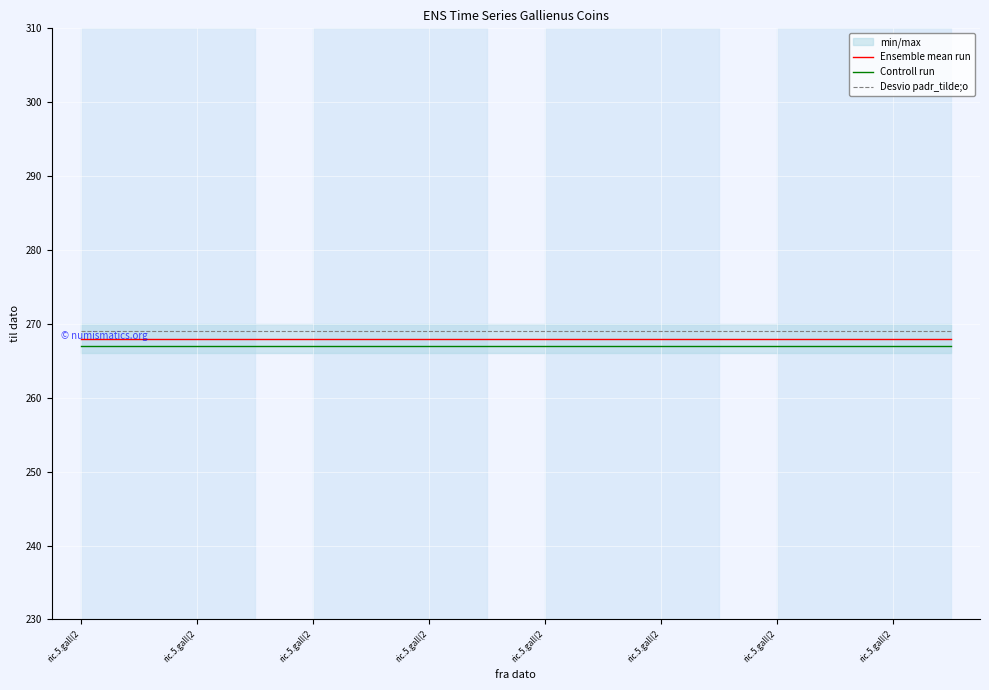

True or false: Ensemble mean run and Controll run cross at least once.

False